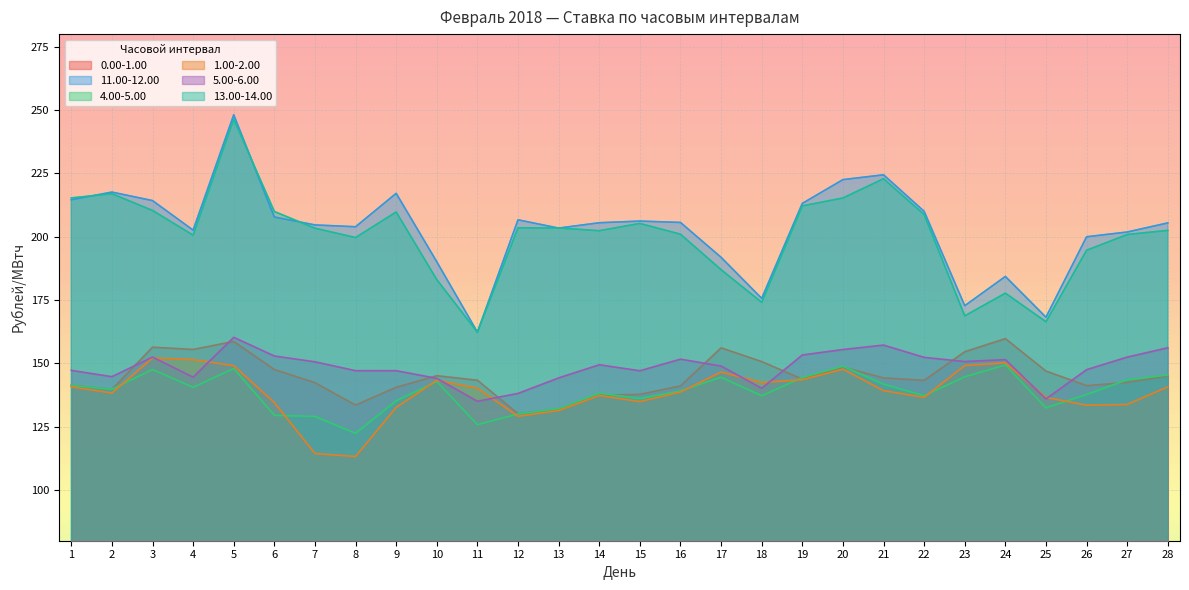

At which label does 1.00-2.00 reach its peak?

3